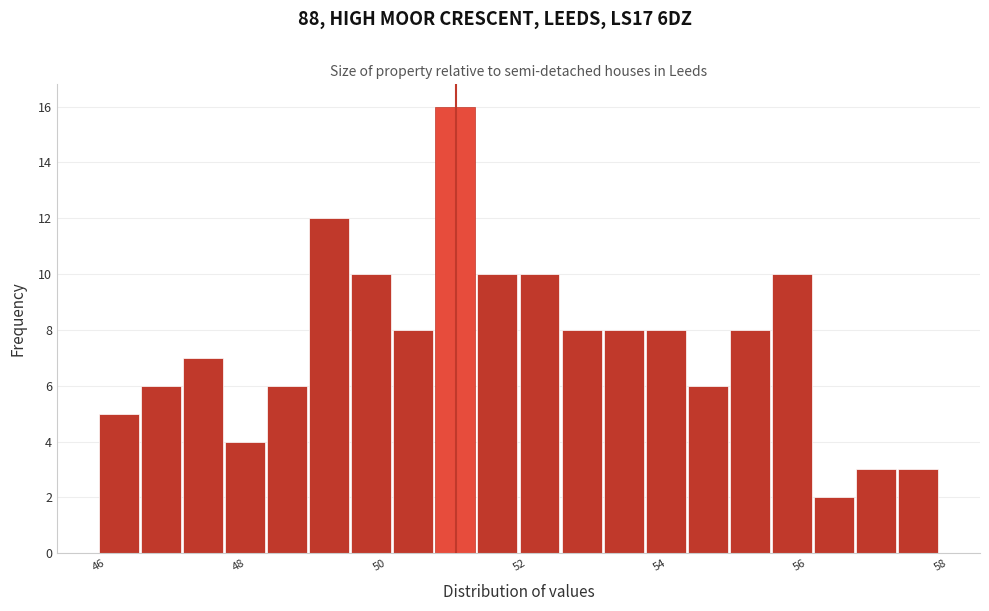

Around what value on the x-axis is the tallest bar? Give the approximate position of its centre, as read against the axis.

51.0